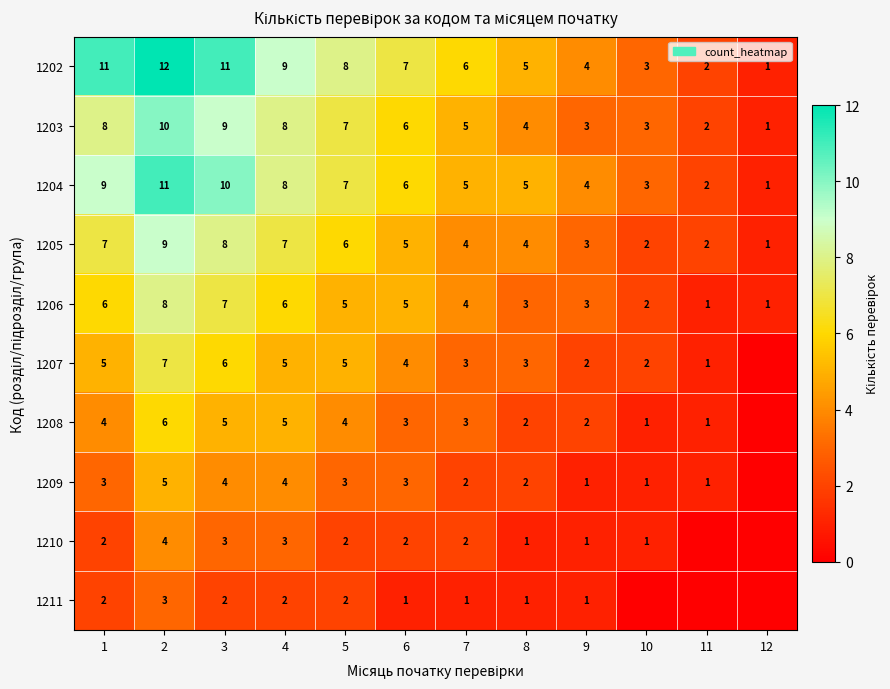

What is the sum of the 1204 values at 10 and 4?

11